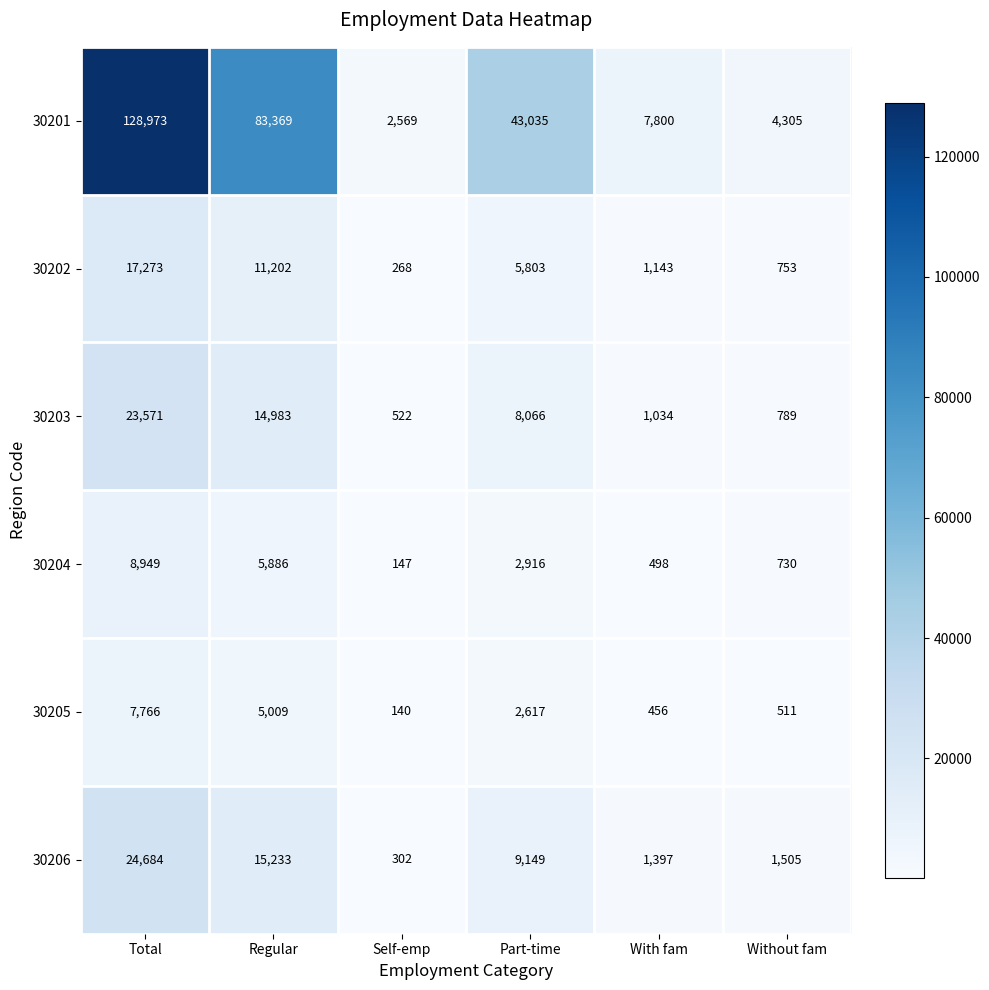

Which series has the largest range (max minus min)?

30201